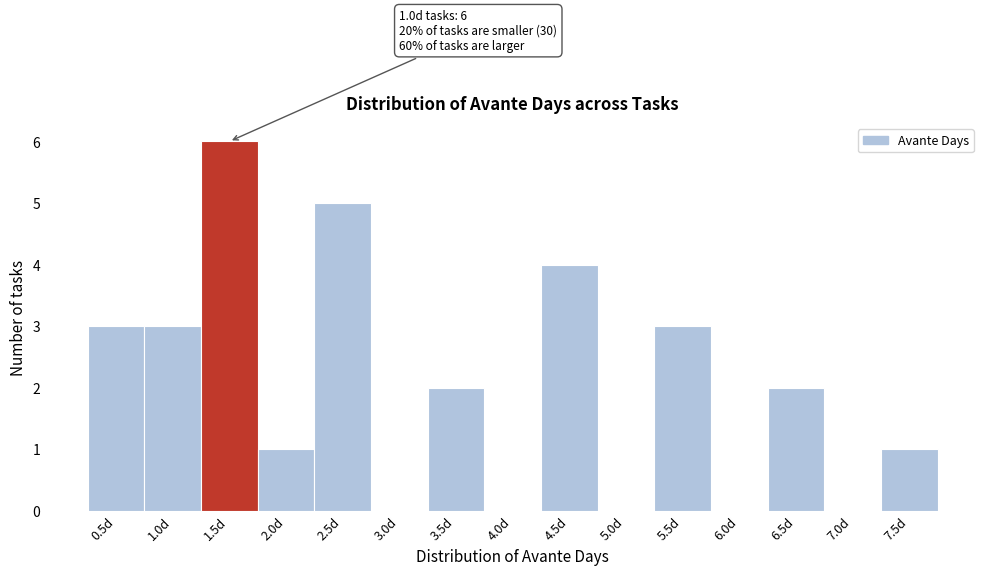

Reading left to right, list all the values displayed in this chart.

0.5d=3	1.0d=3	1.5d=6	2.0d=1	2.5d=5	3.0d=0	3.5d=2	4.0d=0	4.5d=4	5.0d=0	5.5d=3	6.0d=0	6.5d=2	7.0d=0	7.5d=1